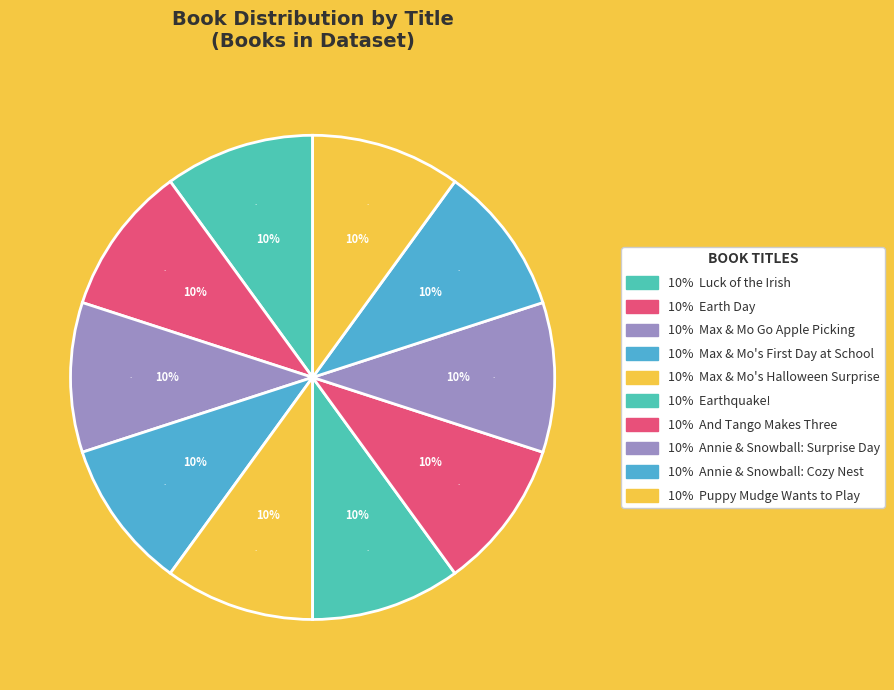

How many segments does this pie chart have?

10